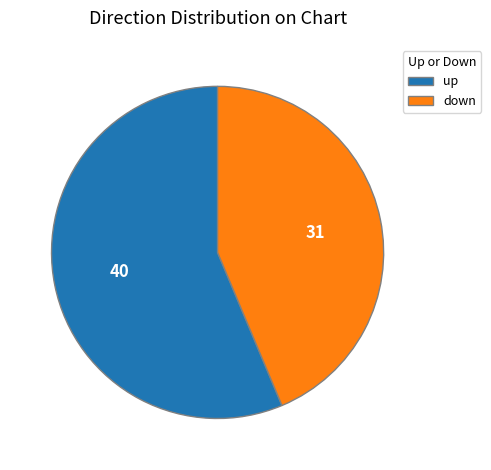

Does any single category account for the majority?

Yes